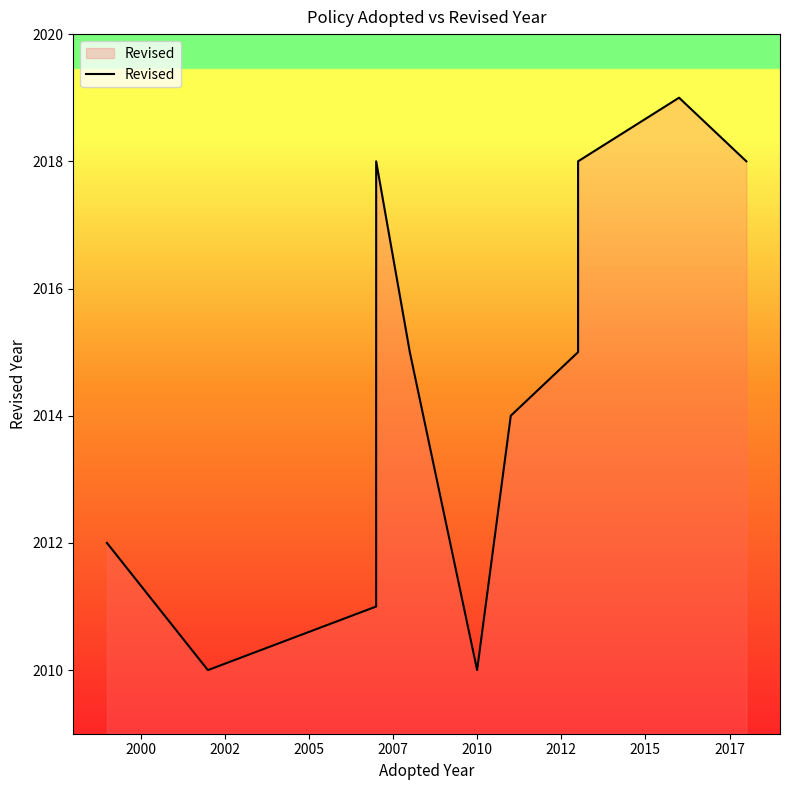

What is the label of the 7th point from the right?

2015